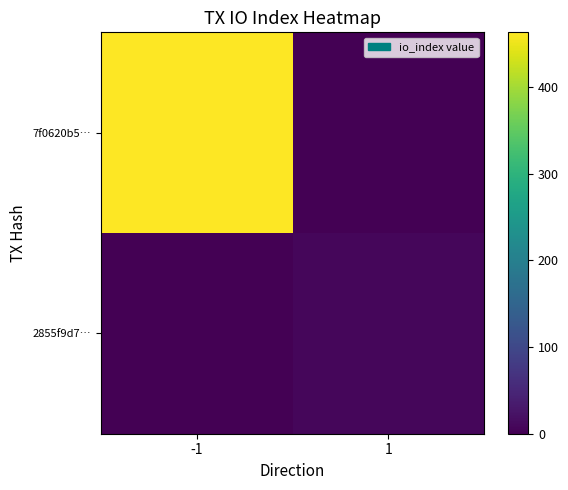

Reading left to right, what are all the values shown in this chart?

7f0620b5…: -1=463	1=0
2855f9d7…: -1=0	1=8